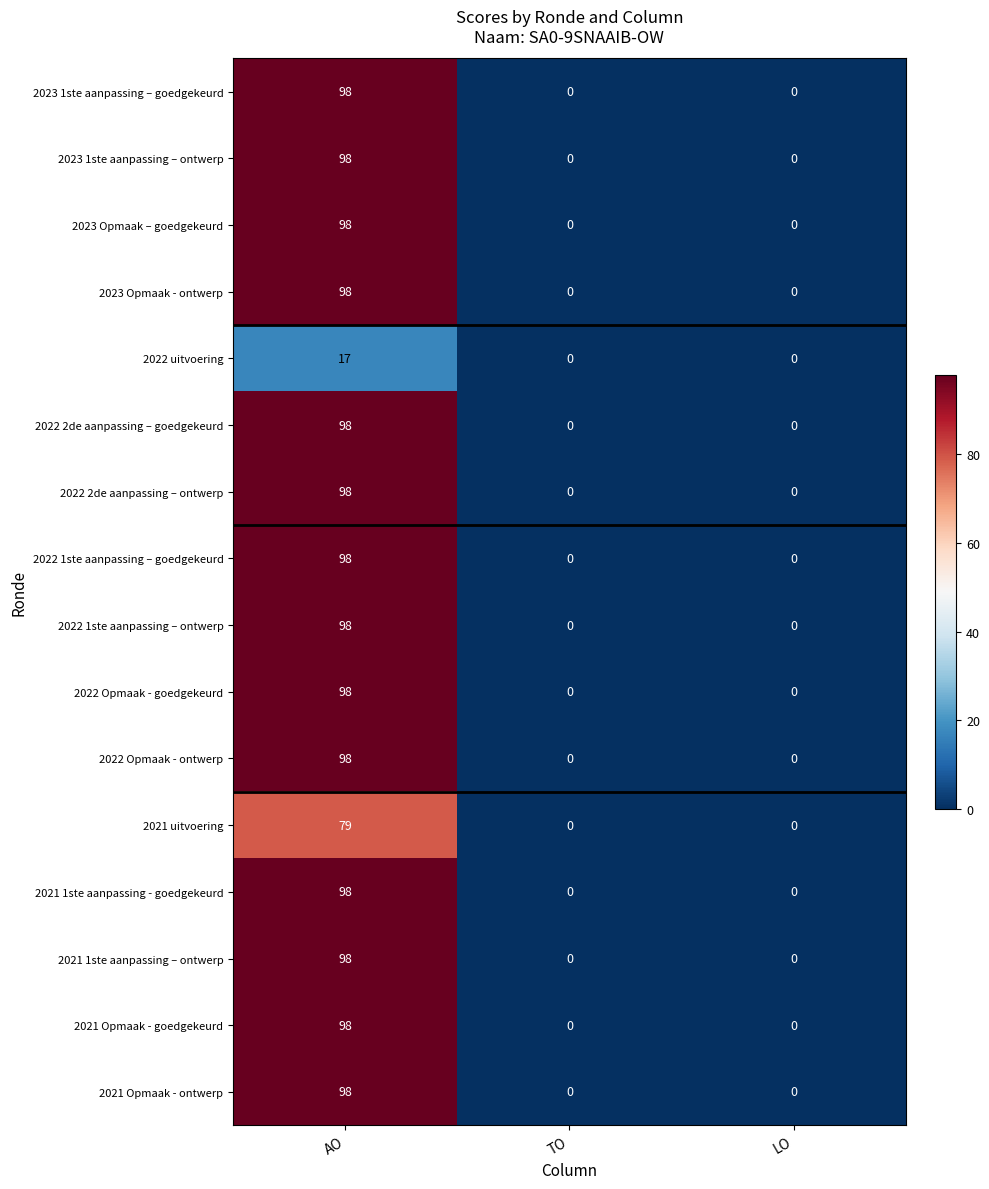

True or false: 2021 1ste aanpassing – ontwerp has a value of 40 at TO.

False